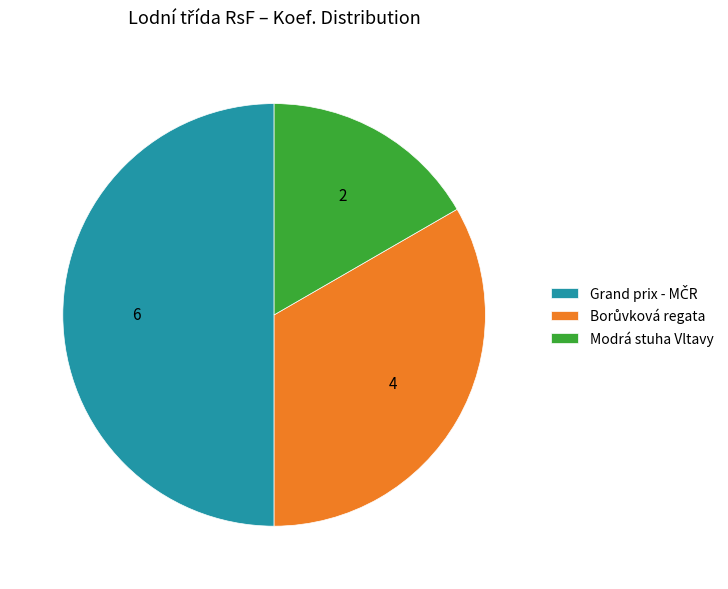

Is it true that Modrá stuha Vltavy is 17% of the pie?

True